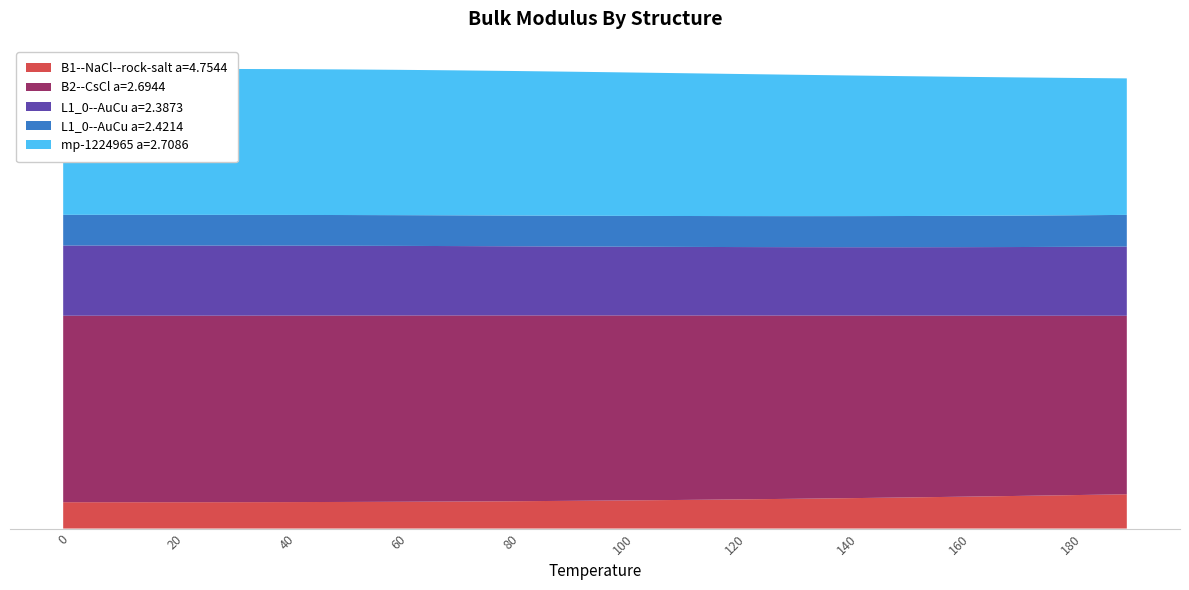

Reading right to left, extract all data points from this chart.

B1--NaCl--rock-salt a=4.7544: 190.0=151.5	180.0=147.7	170.0=144.0	160.0=140.6	150.0=137.3	140.0=134.2	130.0=131.4	120.0=128.8	110.0=126.4	100.0=124.2	90.0=122.4	80.0=120.8	70.0=119.4	60.0=118.4	50.0=117.5	40.0=117.0	30.0=116.7	20.0=116.5	10.0=116.5	0.0=116.5
B2--CsCl a=2.6944: 190.0=789.4	180.0=793.3	170.0=797.1	160.0=800.7	150.0=804.2	140.0=807.4	130.0=810.4	120.0=813.2	110.0=815.8	100.0=818.0	90.0=820.0	80.0=821.6	70.0=822.8	60.0=823.7	50.0=824.3	40.0=824.6	30.0=824.7	20.0=824.7	10.0=824.7	0.0=824.7
L1_0--AuCu a=2.3873: 190.0=305.8	180.0=304.6	170.0=303.6	160.0=302.9	150.0=302.4	140.0=302.3	130.0=302.4	120.0=302.7	110.0=303.2	100.0=303.9	90.0=304.8	80.0=305.8	70.0=306.7	60.0=307.7	50.0=308.6	40.0=309.3	30.0=309.8	20.0=310.1	10.0=310.2	0.0=310.2
L1_0--AuCu a=2.4214: 190.0=140.0	180.0=139.4	170.0=138.9	160.0=138.4	150.0=138.0	140.0=137.6	130.0=137.2	120.0=136.9	110.0=136.6	100.0=136.4	90.0=136.2	80.0=136.0	70.0=135.9	60.0=135.9	50.0=135.8	40.0=135.8	30.0=135.8	20.0=135.7	10.0=135.7	0.0=135.7
mp-1224965 a=2.7086: 190.0=603.6	180.0=607.4	170.0=611.2	160.0=614.9	150.0=618.5	140.0=622.0	130.0=625.4	120.0=628.6	110.0=631.6	100.0=634.3	90.0=636.9	80.0=639.1	70.0=641.0	60.0=642.6	50.0=643.8	40.0=644.7	30.0=645.2	20.0=645.5	10.0=645.6	0.0=645.6